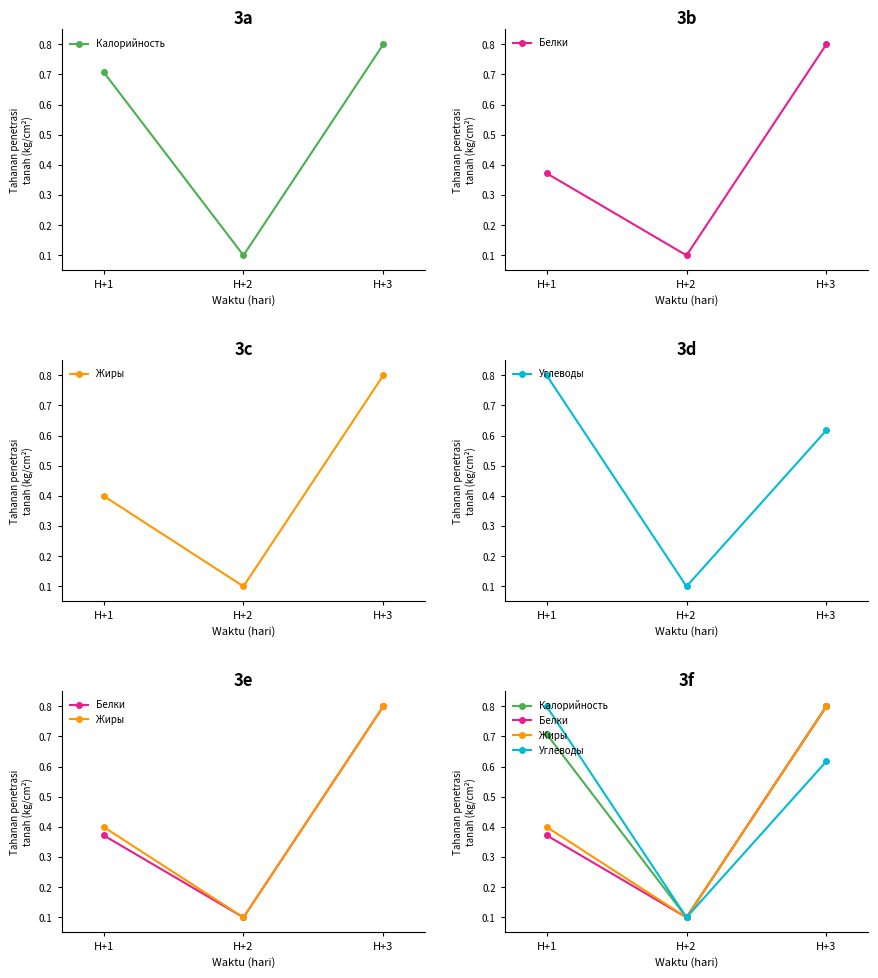

Reading left to right, what are all the values shown in this chart?

Калорийность: H+1=0.7	H+2=0.1	H+3=0.8
Белки: H+1=0.4	H+2=0.1	H+3=0.8
Жиры: H+1=0.4	H+2=0.1	H+3=0.8
Углеводы: H+1=0.8	H+2=0.1	H+3=0.6